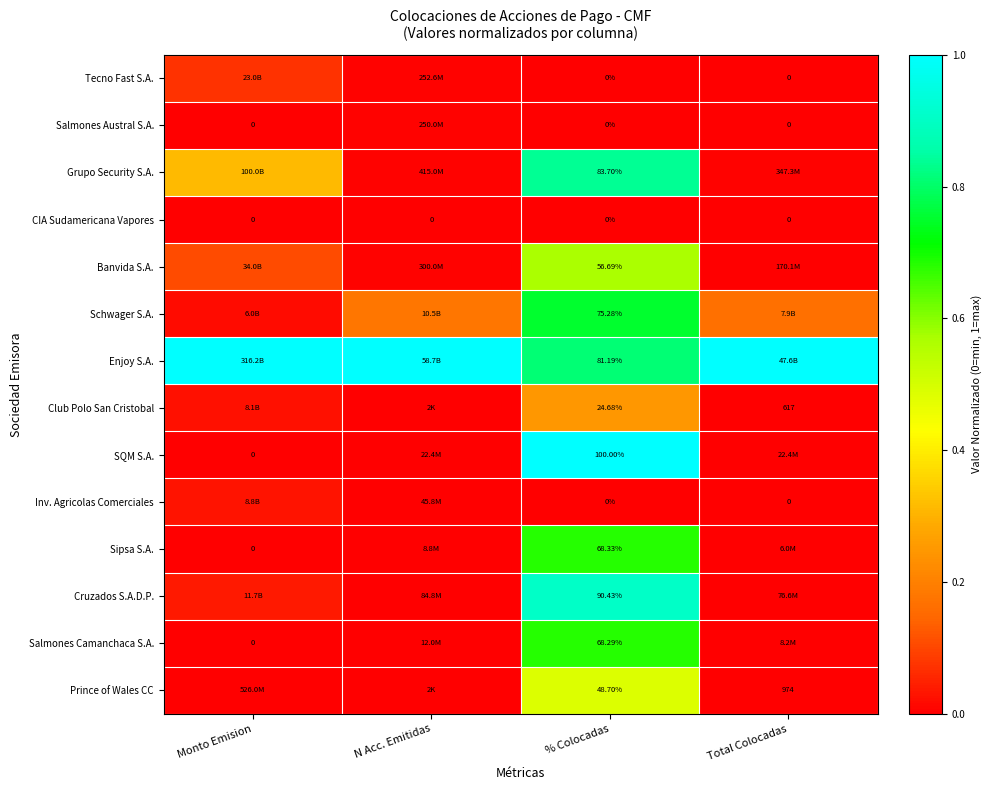

List the series in order of their peak value, highest first.

Enjoy S.A., SQM S.A., Cruzados S.A.D.P., Grupo Security S.A., Schwager S.A., Sipsa S.A., Salmones Camanchaca S.A., Banvida S.A., Prince of Wales CC, Club Polo San Cristobal, Tecno Fast S.A., Inv. Agricolas Comerciales, Salmones Austral S.A., CIA Sudamericana Vapores